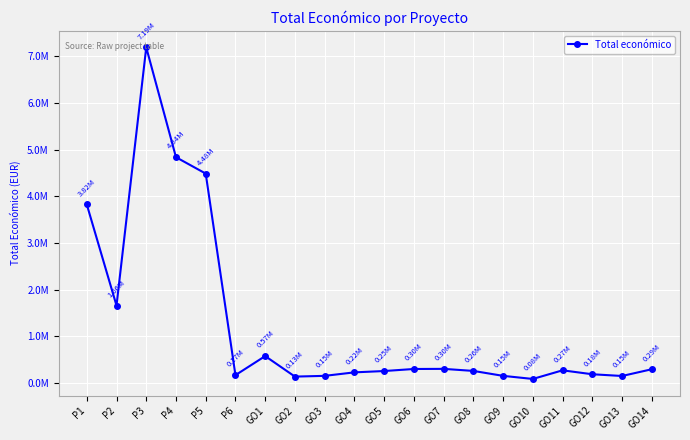

What is the value of the 9th point from the left?

150000